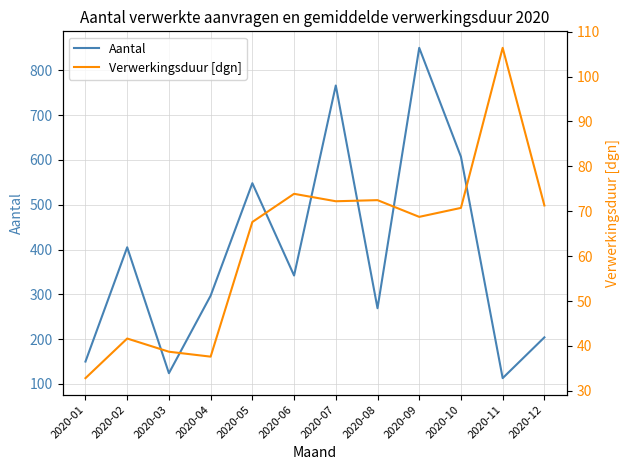

Count the number of categories in the chart.

12